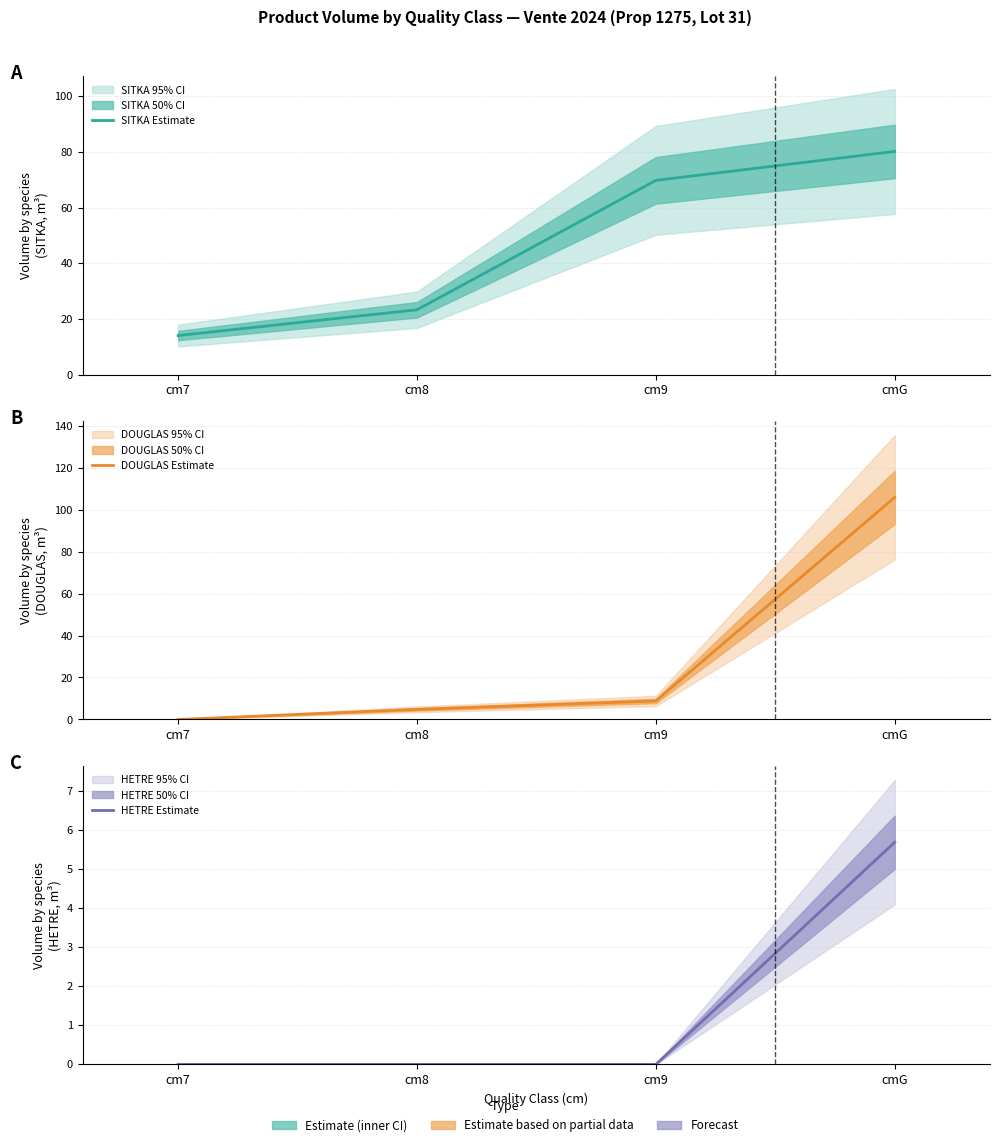

At which category is the sum across all series the highest?

cmG